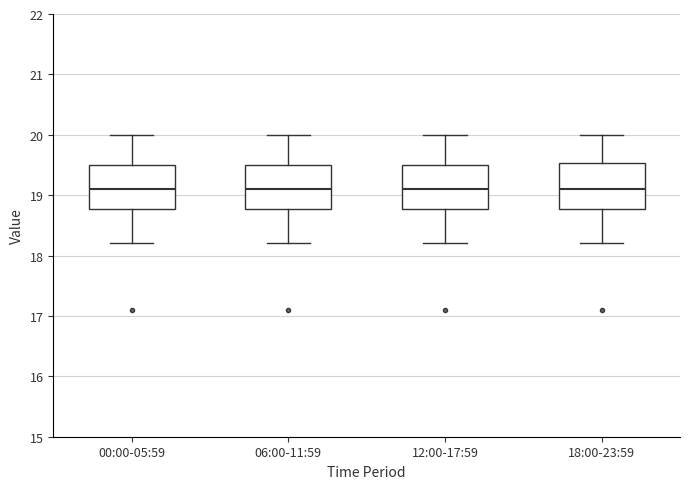

Reading left to right, read every box against the y-axis: the position of its median line, the range the box covers, and the ends of its whiskers. The values are not printed on the chart, so give them approximately, as read against the axis.

00:00-05:59: median 19.1, box 18.8 to 19.5, whiskers 18.2 to 20.0
06:00-11:59: median 19.1, box 18.8 to 19.5, whiskers 18.2 to 20.0
12:00-17:59: median 19.1, box 18.8 to 19.5, whiskers 18.2 to 20.0
18:00-23:59: median 19.1, box 18.8 to 19.5, whiskers 18.2 to 20.0